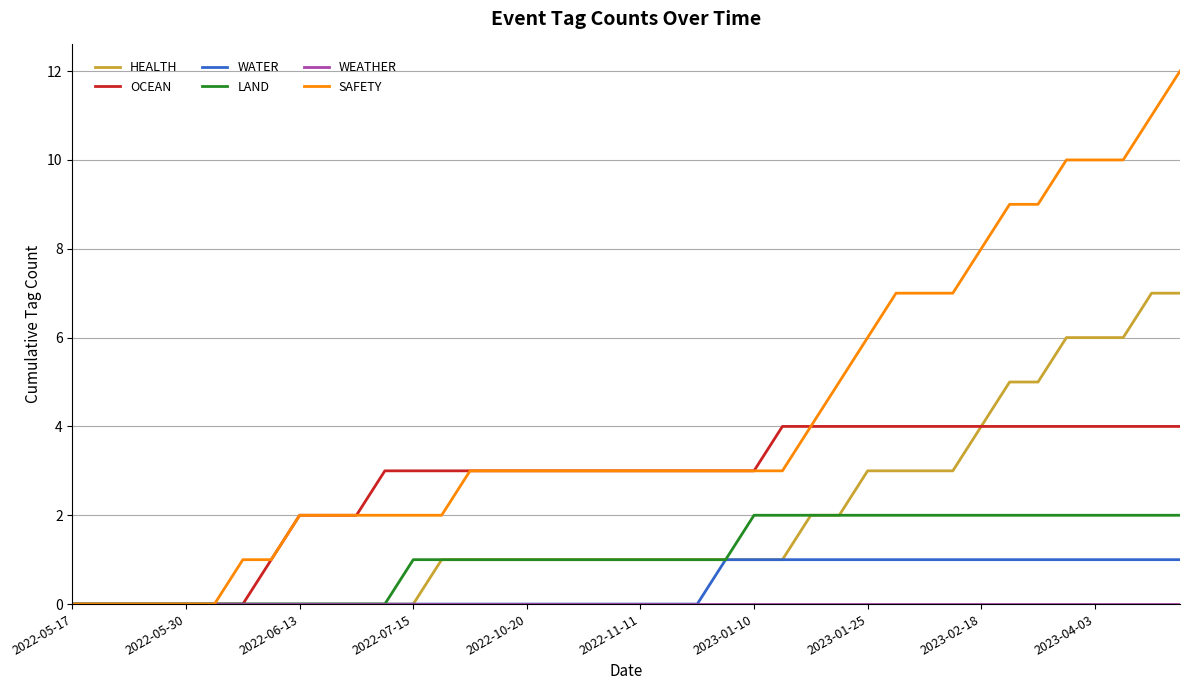

Which series has the widest spread of values?

SAFETY